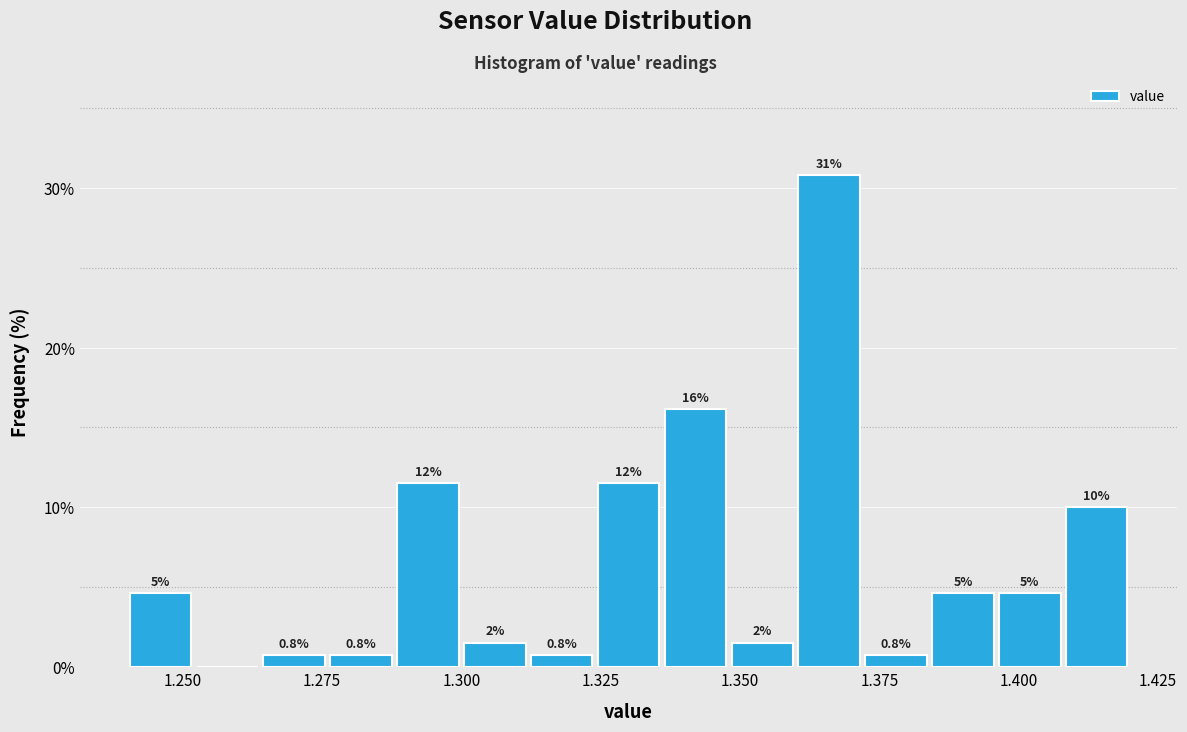

Read against the x-axis, roughly where is the centre of the tallest bar?

1.365